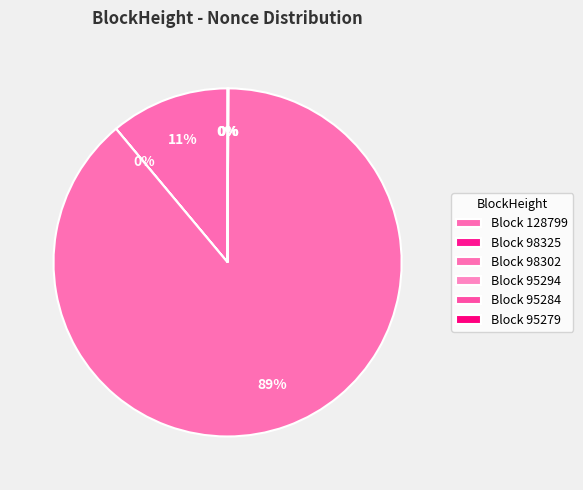

Is the sum of 95294 and 95279 greater than half?

No